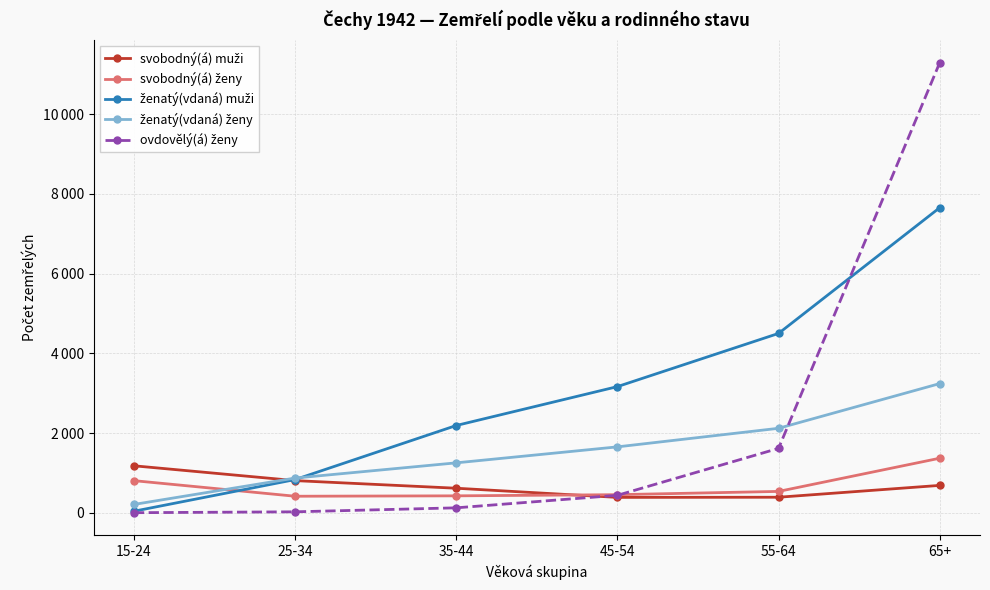

True or false: ovdovělý(á) ženy and svobodný(á) muži cross at least once.

True